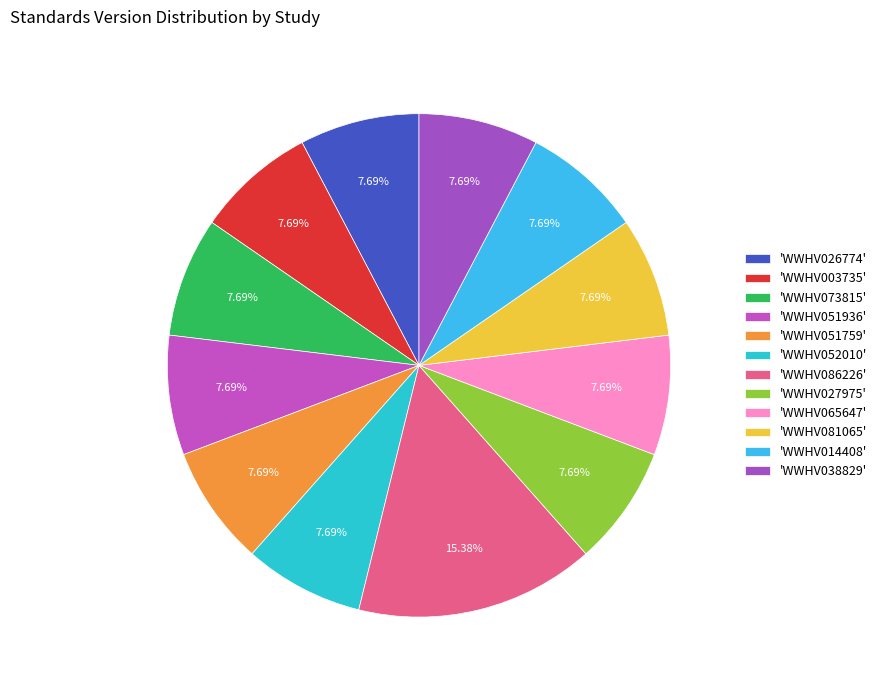

How many segments does this pie chart have?

12